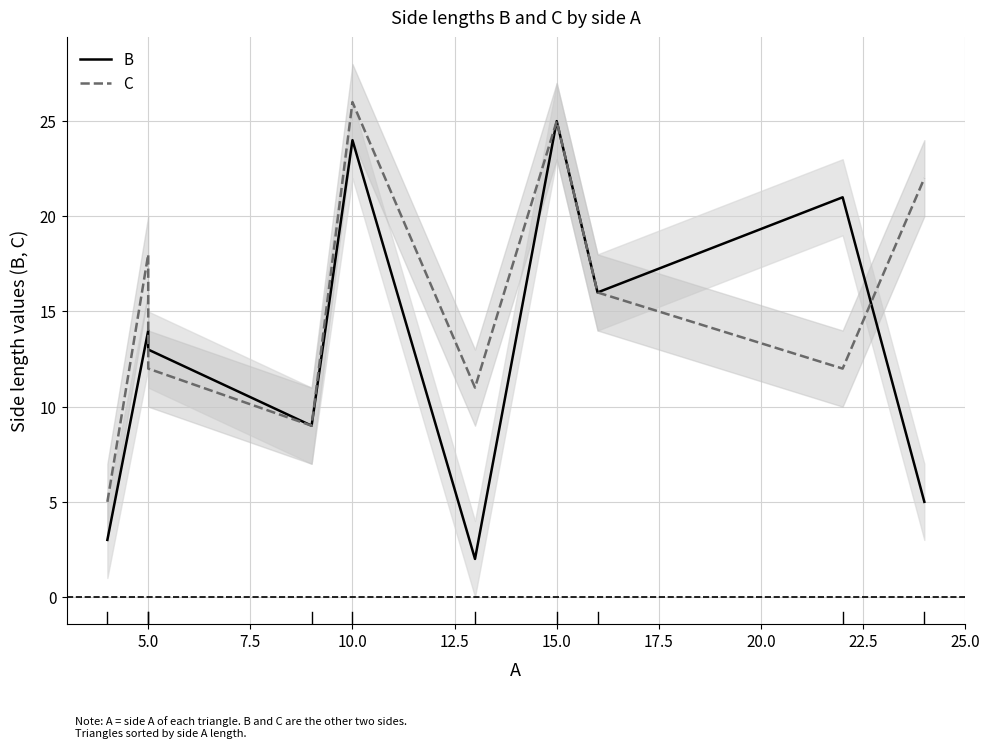

The B series shows 14 at 5.0. True or false?

True